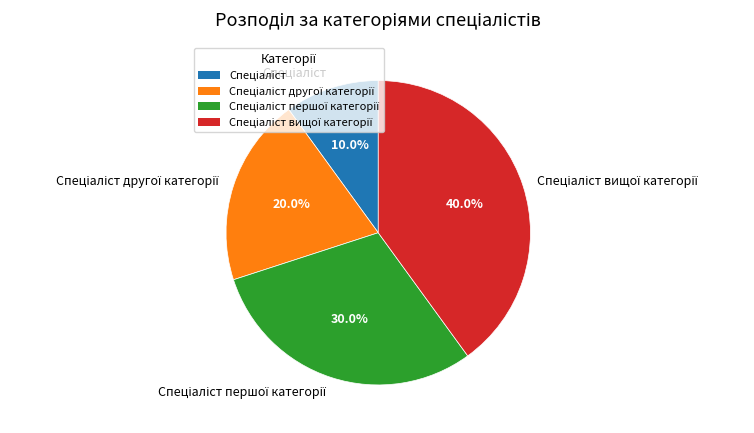

Is there a majority slice in this chart?

No